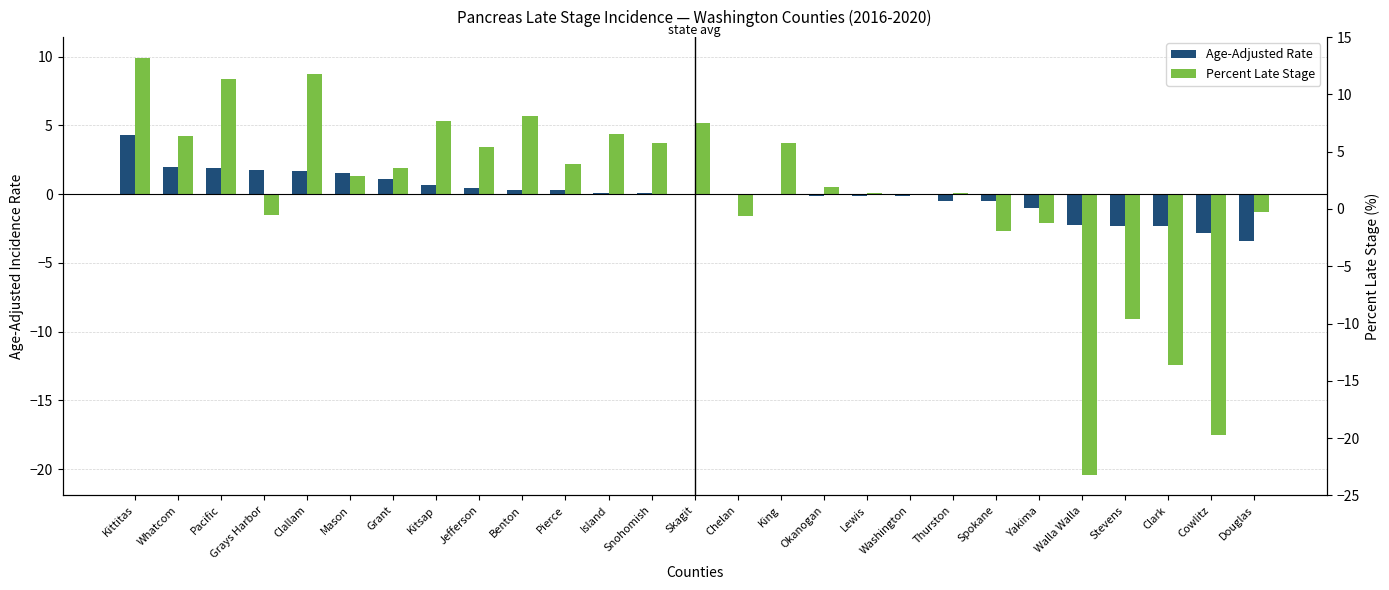

Which label corresponds to the smallest value in the chart?

Walla Walla